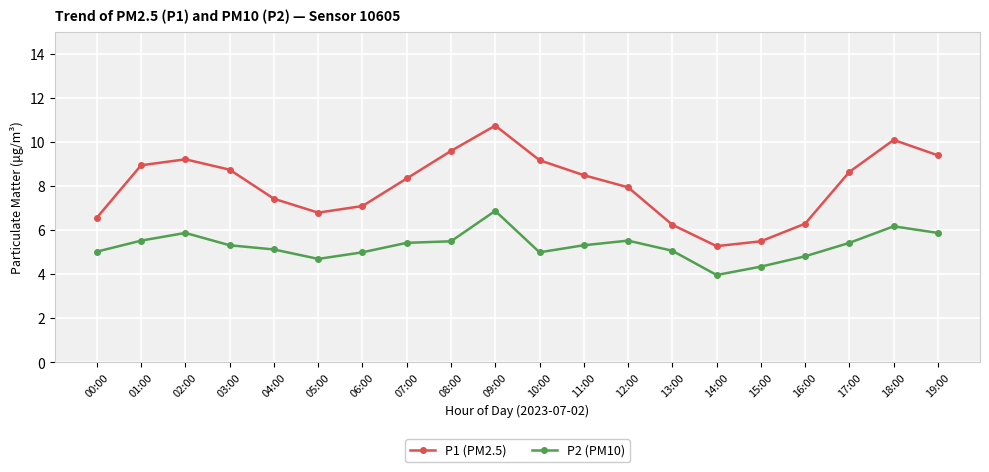

Where is P1 (PM2.5) nearest to the value 8?

12:00